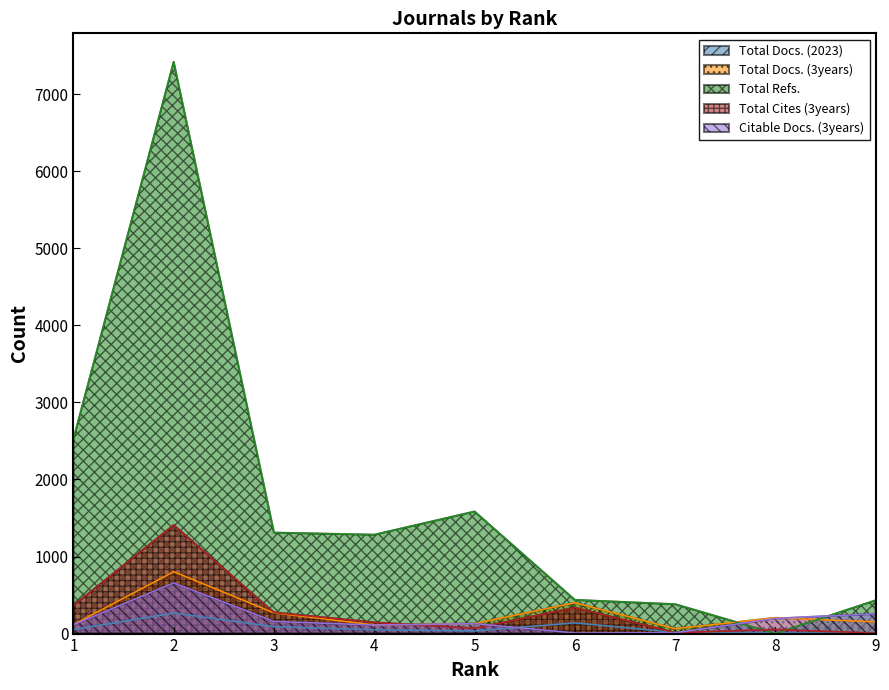

What is the difference between the highest and lowest values at 7?

370